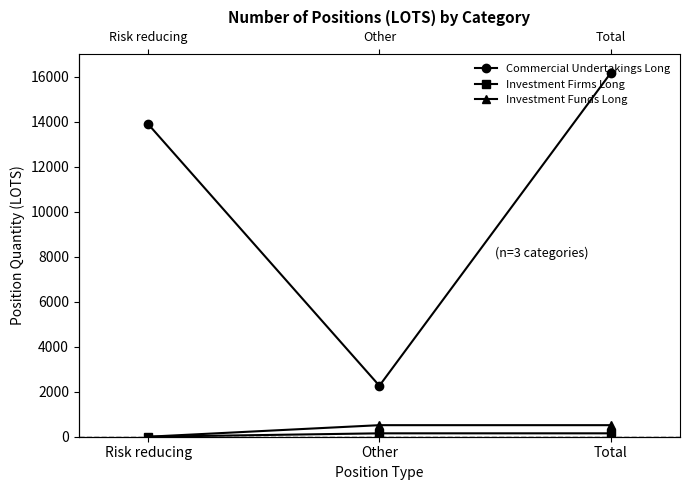

What is the total value across all series at Total?

16818.4